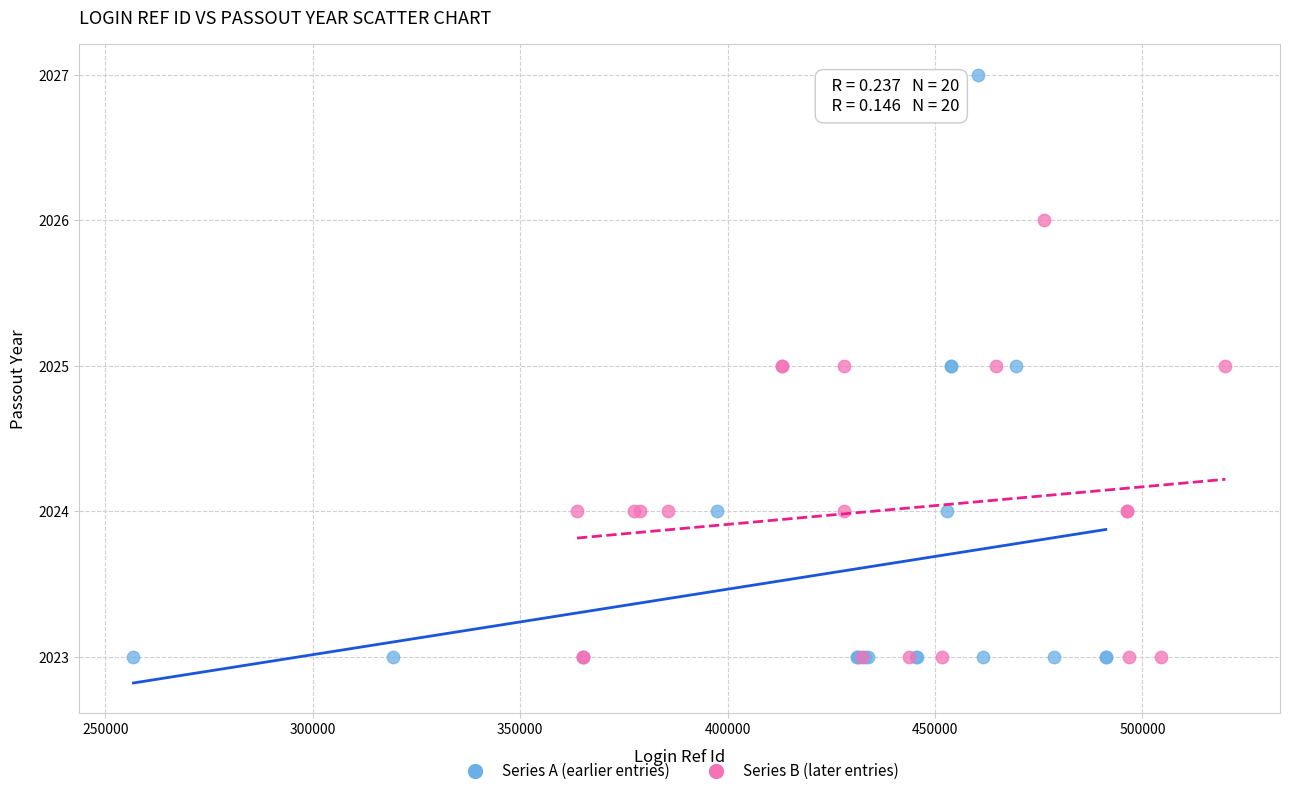

Which series has the largest Y range (max minus min)?

Series A (earlier entries)